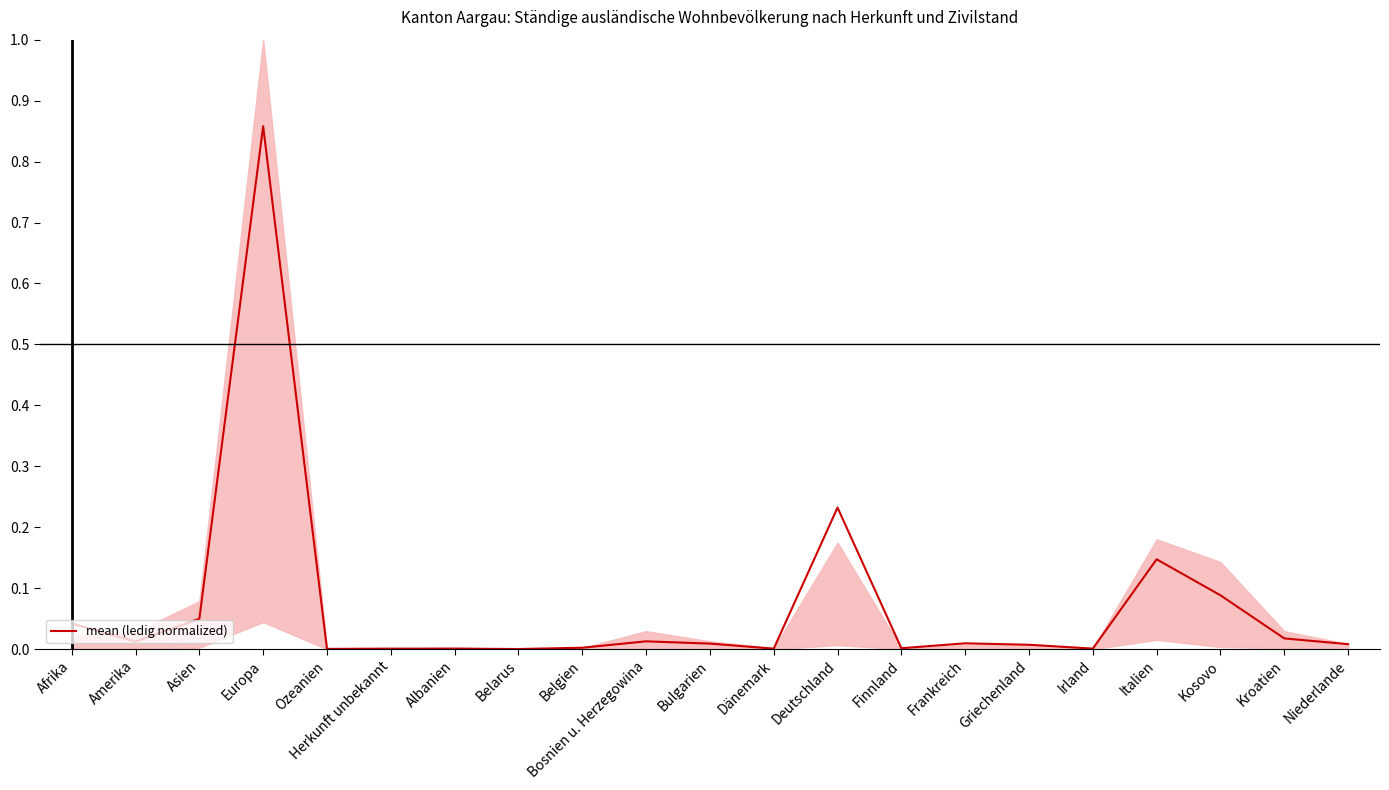

Which category has the lowest value across all series?

Belarus